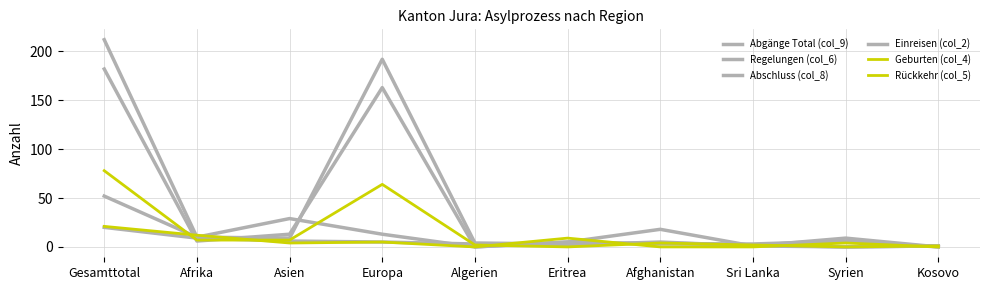

How many times do Abschluss (col_8) and Geburten (col_4) cross each other?

5